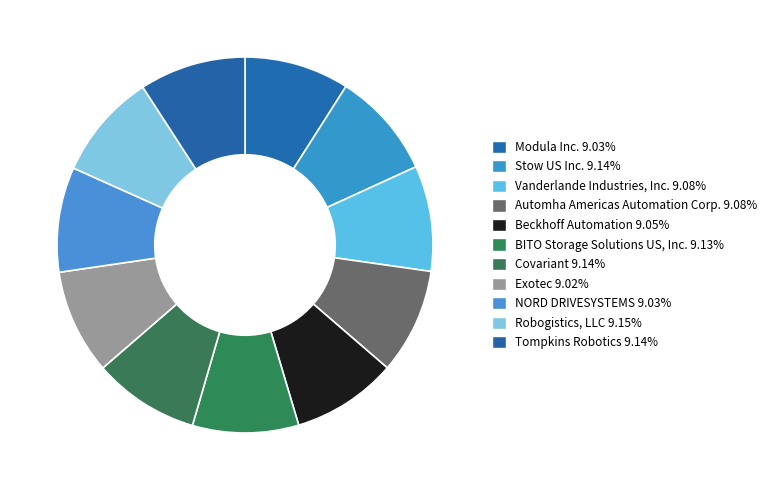

What percentage do Stow US Inc. and NORD DRIVESYSTEMS together represent?

18.2%